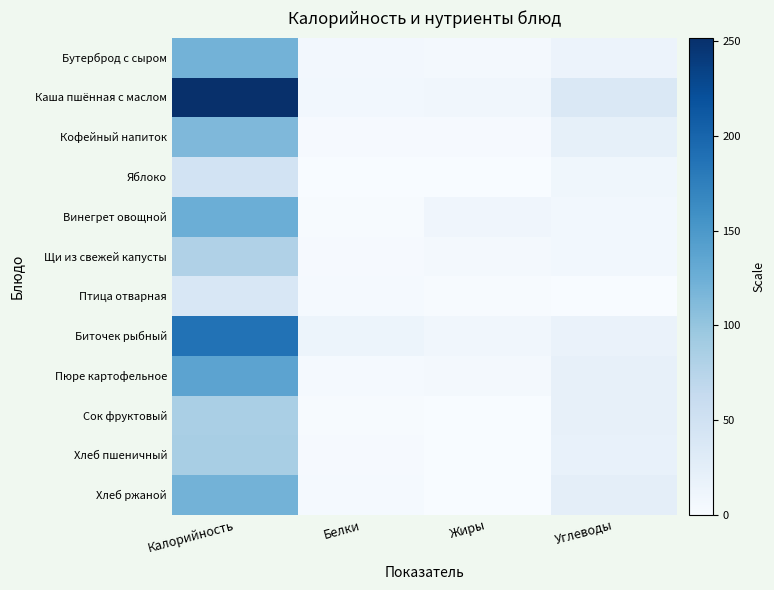

Which series has the largest range (max minus min)?

Каша пшённая с маслом